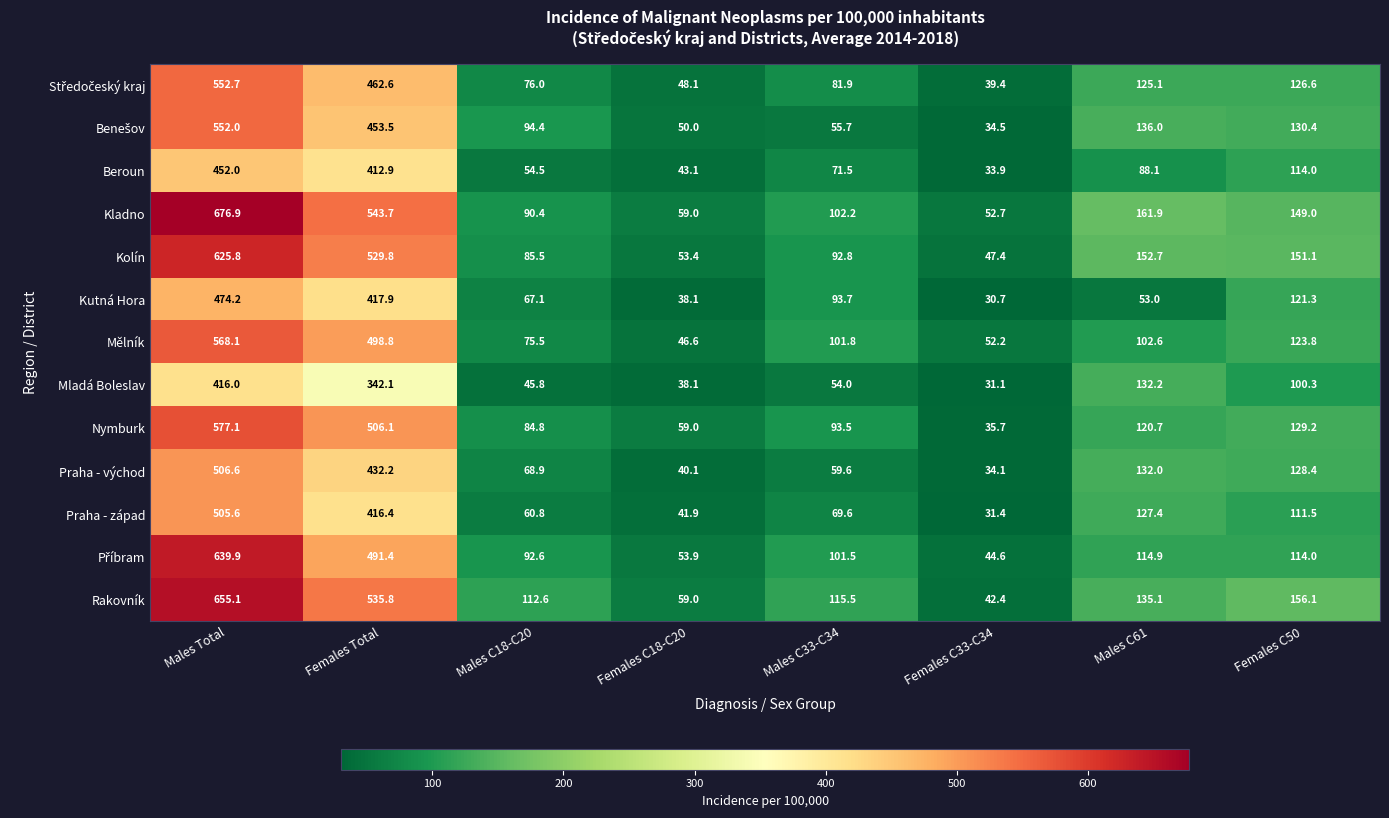

What is the smallest value displayed?

30.7